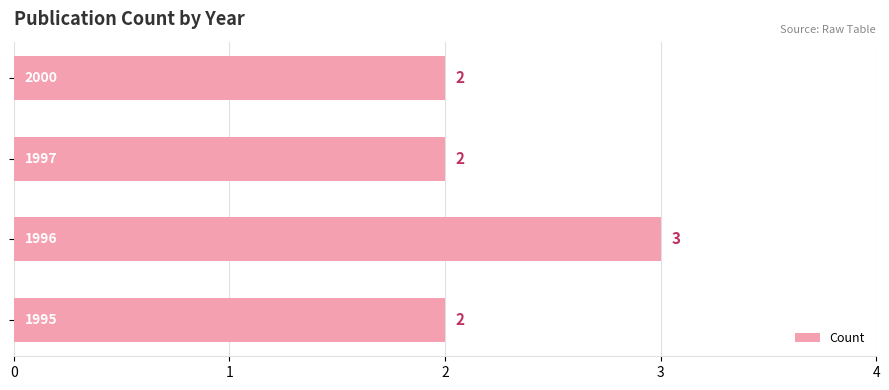

Count the values in the range 2 to 3.

4